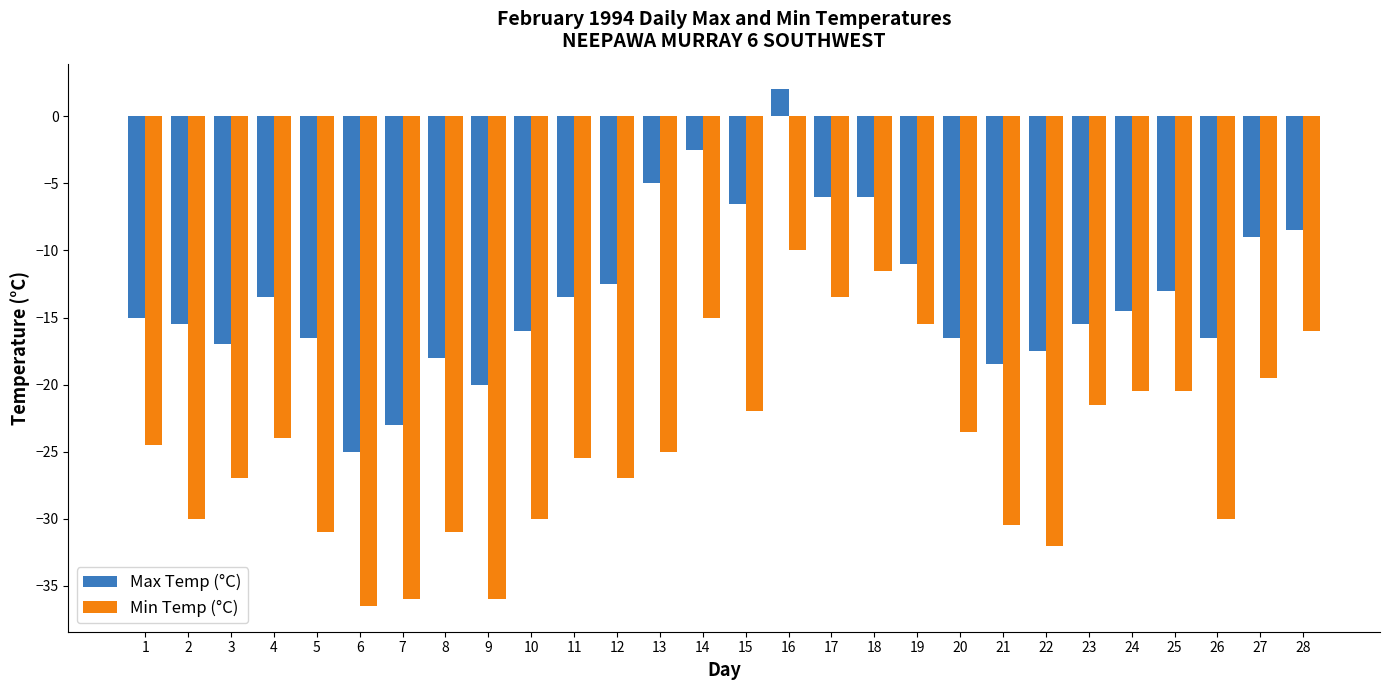

What are all the series names shown in the legend?

Max Temp (°C), Min Temp (°C)